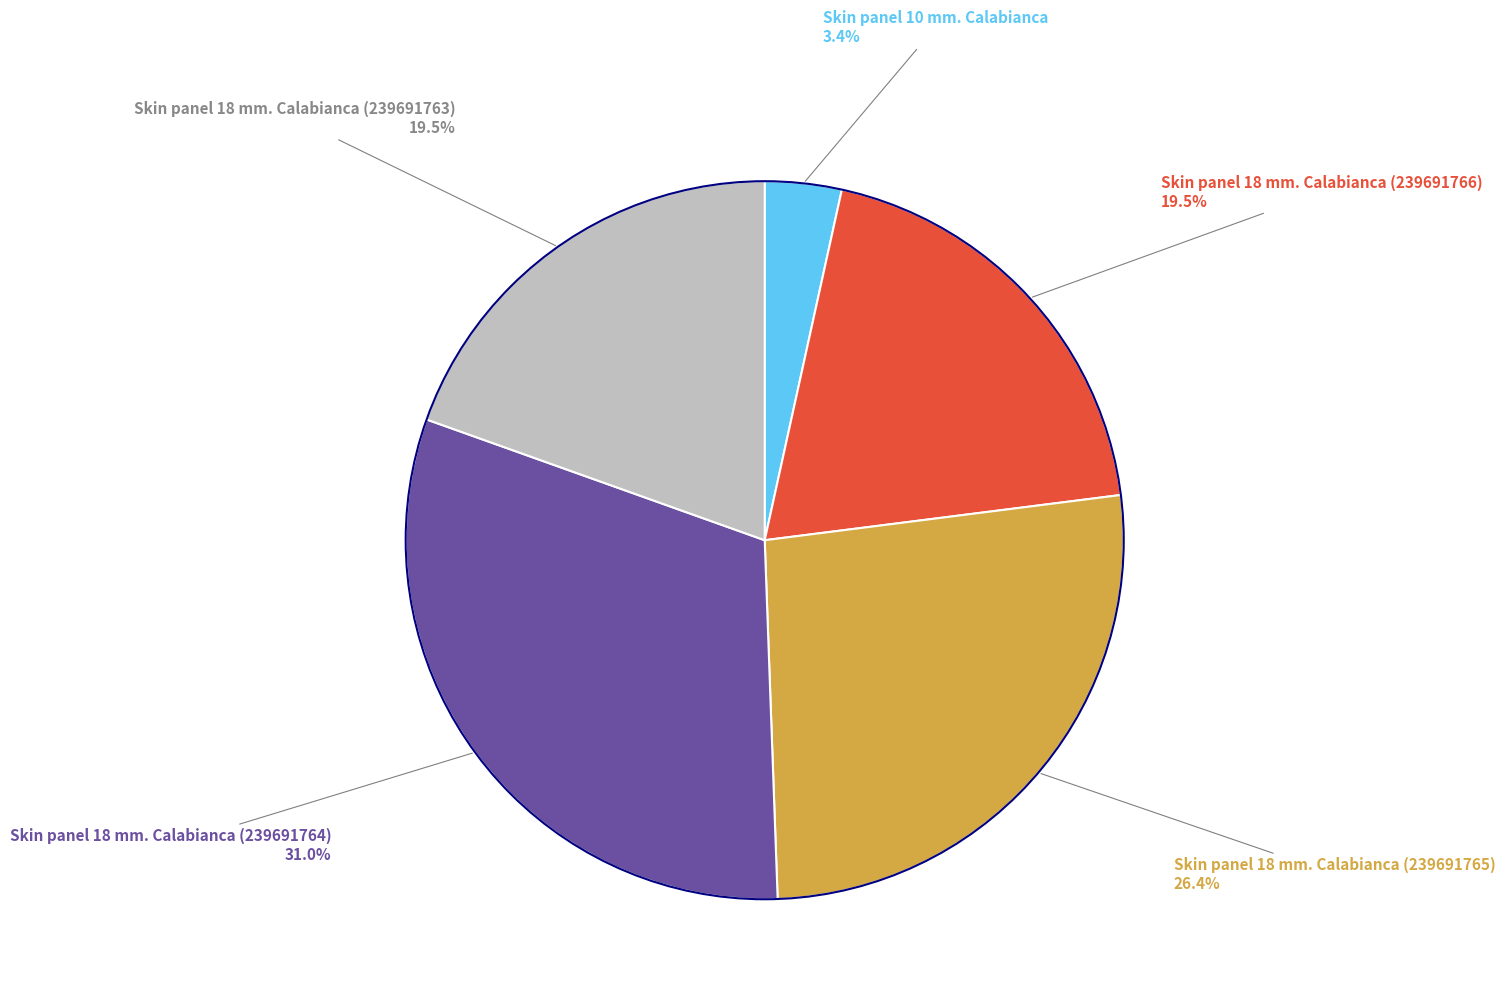

Is there a majority slice in this chart?

No